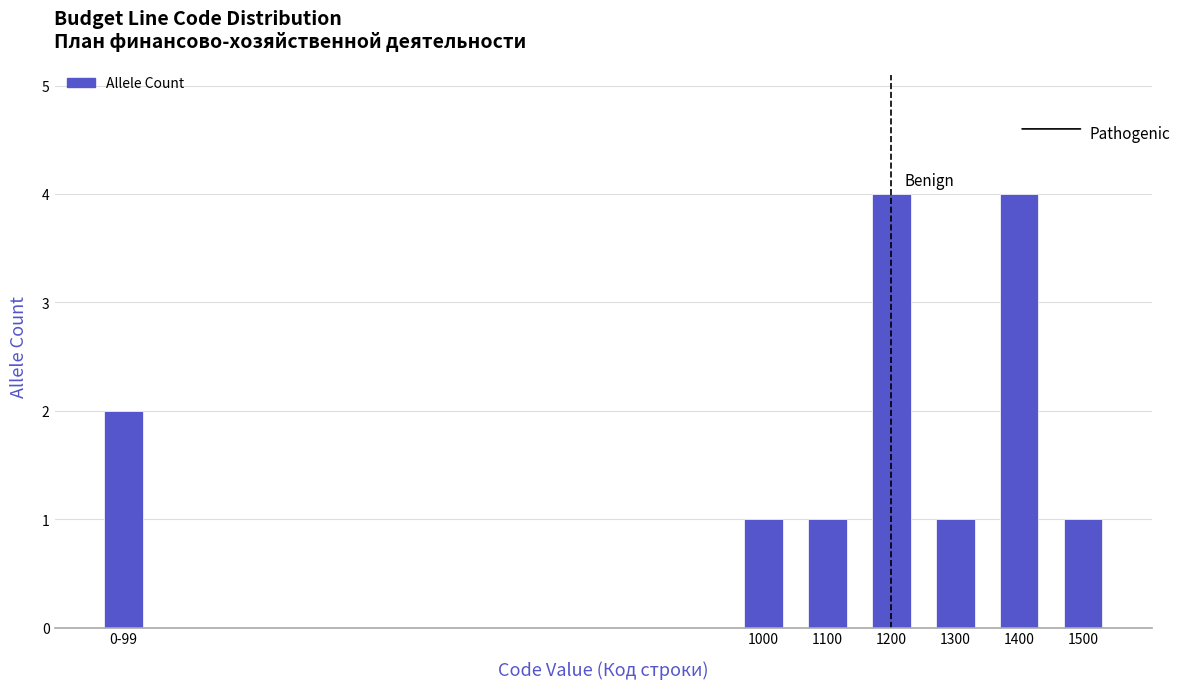

Reading left to right, list all the values displayed in this chart.

0-99=2	1000=1	1100=1	1200=4	1300=1	1400=4	1500=1